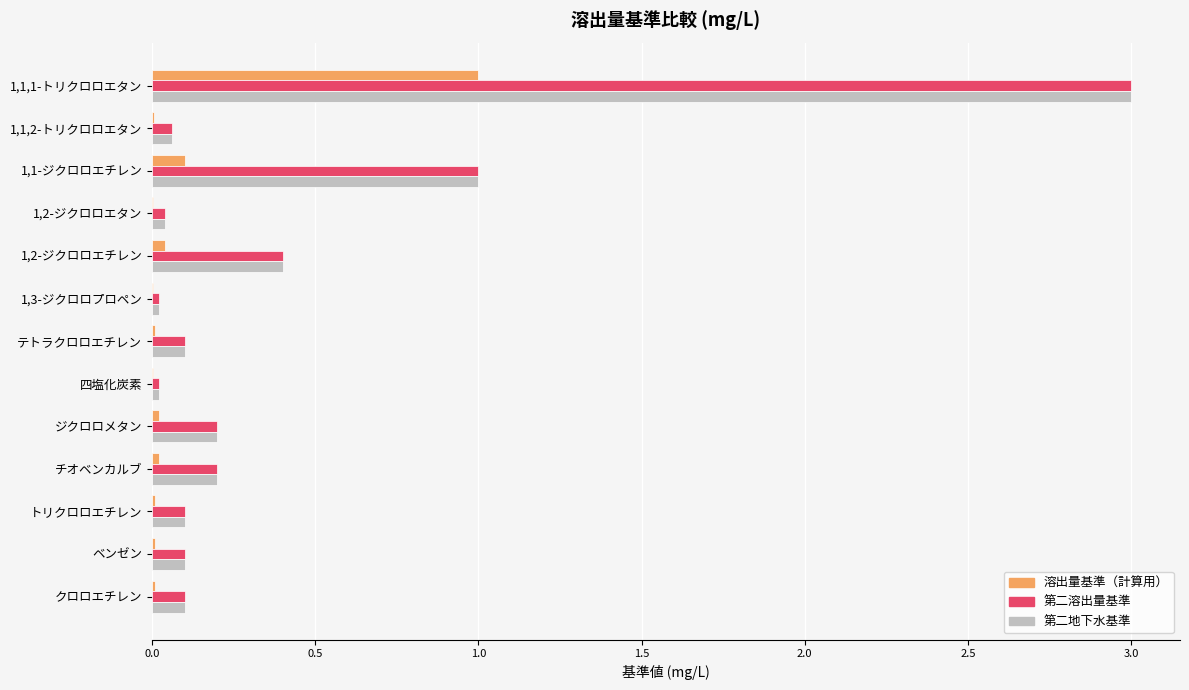

At which category is the sum across all series the highest?

1,1,1-トリクロロエタン